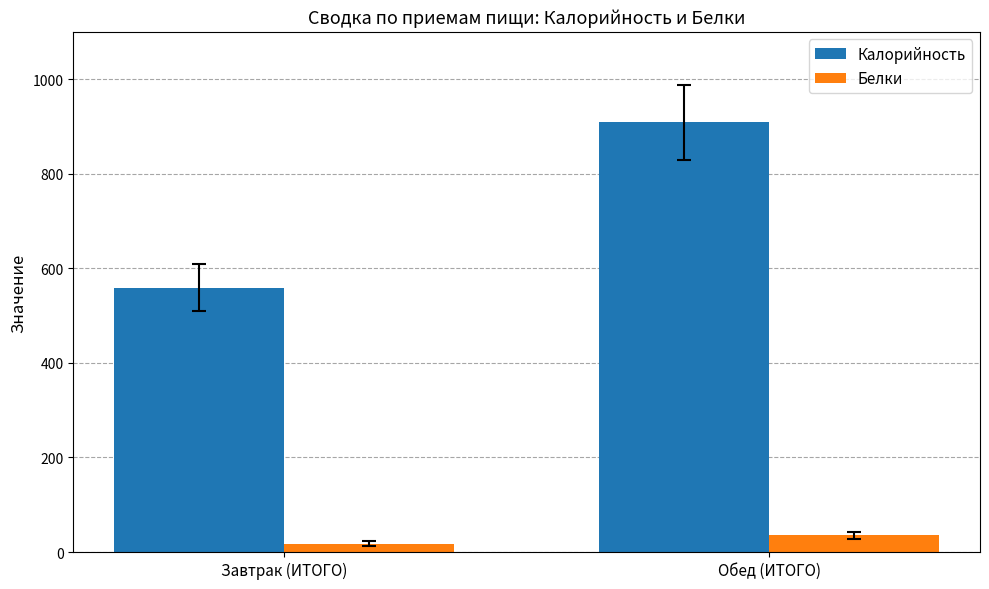

What is the label of the 1st bar from the left?

Завтрак (ИТОГО)